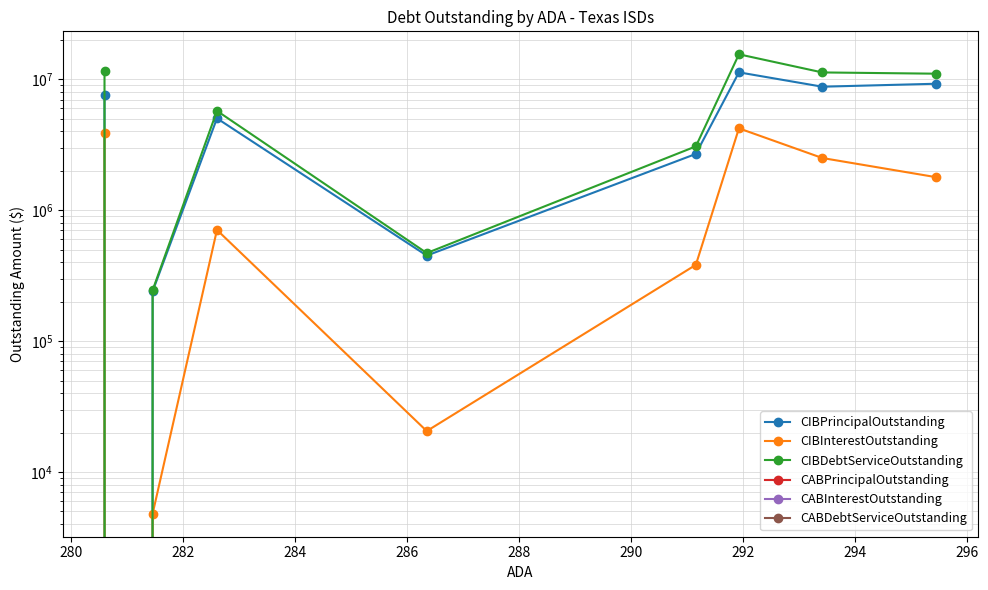

Is it true that CIBDebtServiceOutstanding equals 9654185.5 at 288?

False